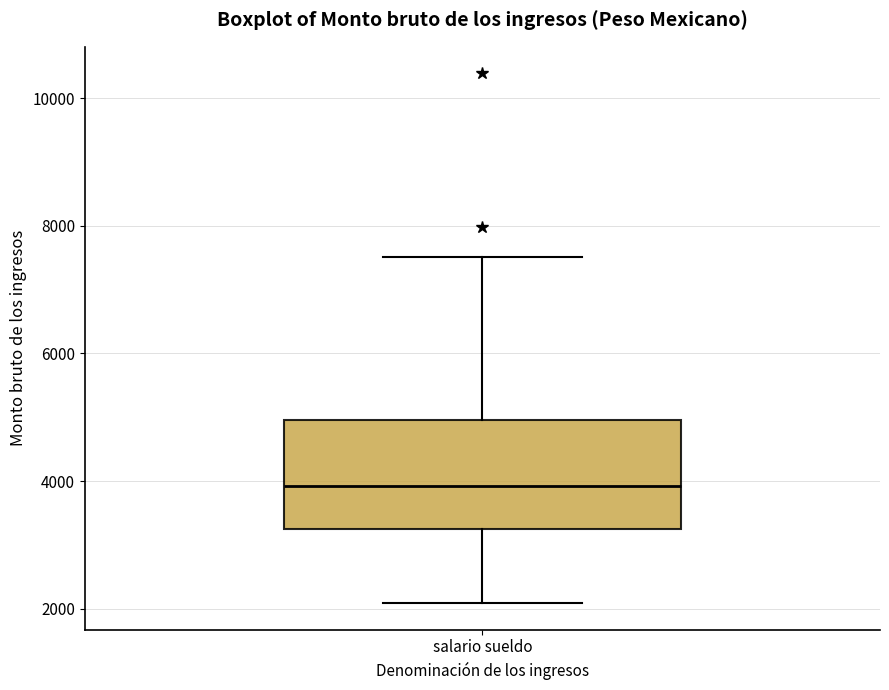

Transcribe this box plot: give where the median line is, the range the box spans, and where the two whiskers end, as read against the y-axis. The values are not printed on the chart, so give them approximately, as read against the axis.

median 4000, box 3200 to 5000, whiskers 2000 to 7600